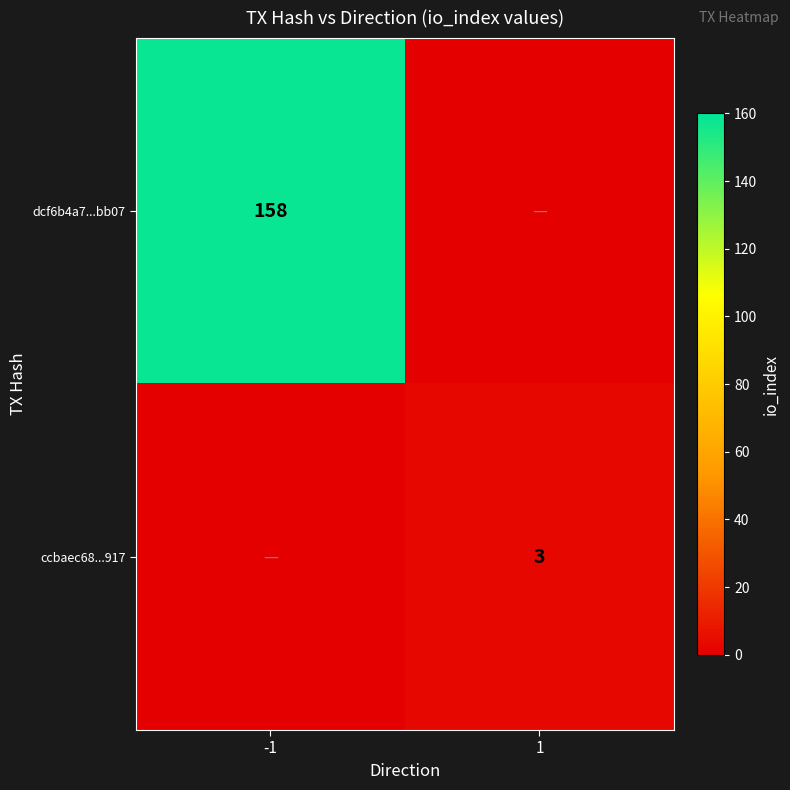

Is the value of dcf6b4a7...bb07 at -1 greater than the value of ccbaec68...917 at 1?

Yes